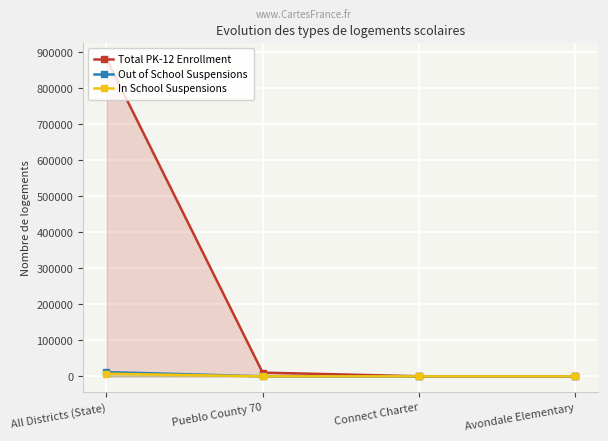

Where is the first local minimum for Out of School Suspensions?

Connect Charter